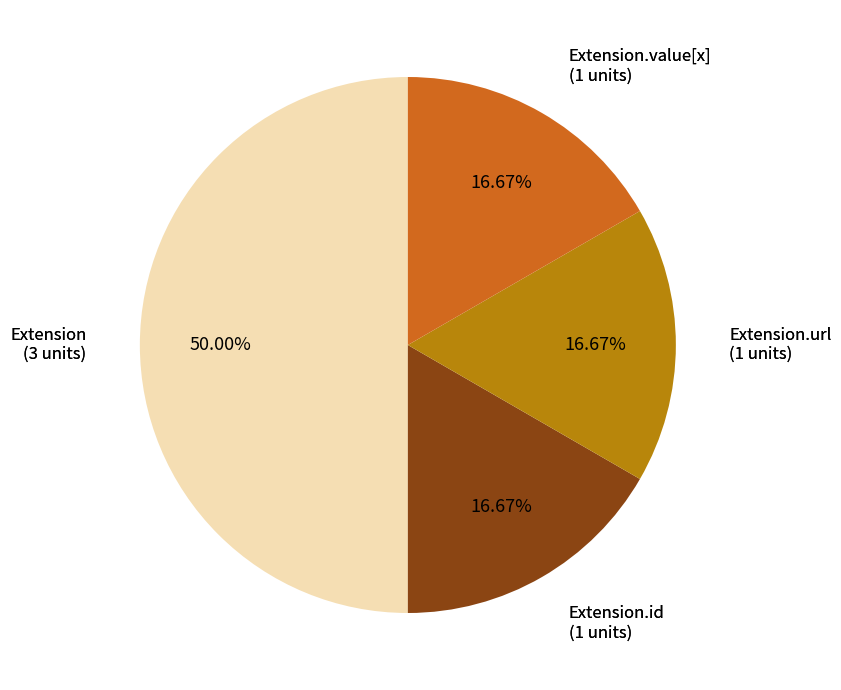

Is the sum of Extension.url and Extension greater than half?

Yes